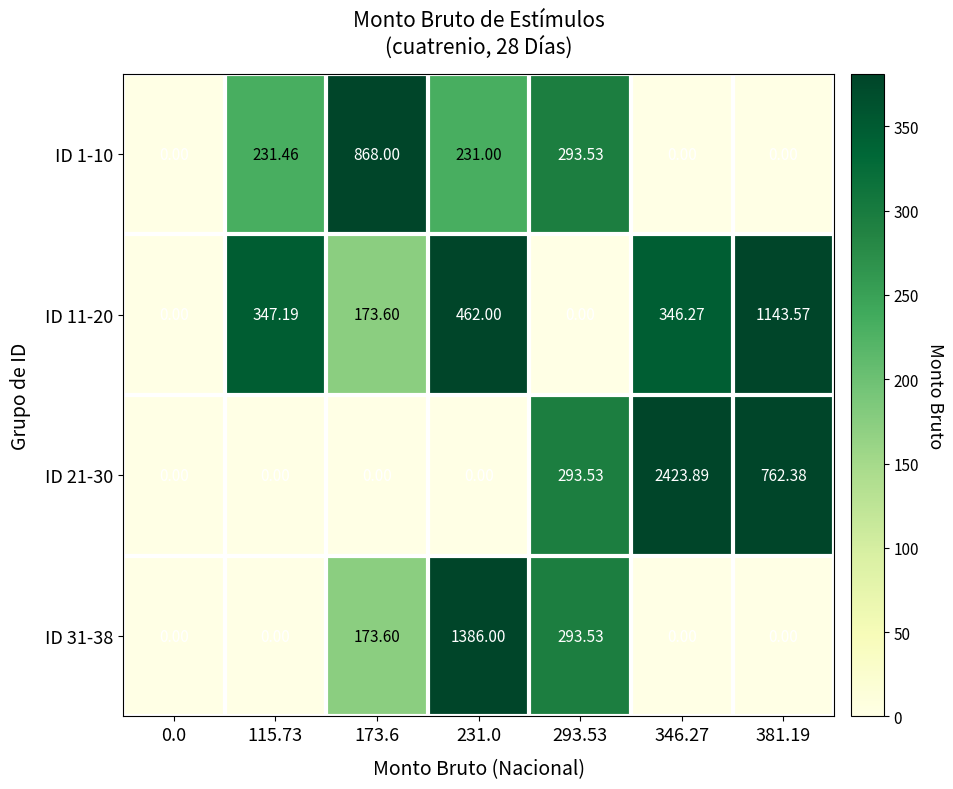

Is the value of ID 11-20 at 231.0 greater than the value of ID 21-30 at 346.27?

No